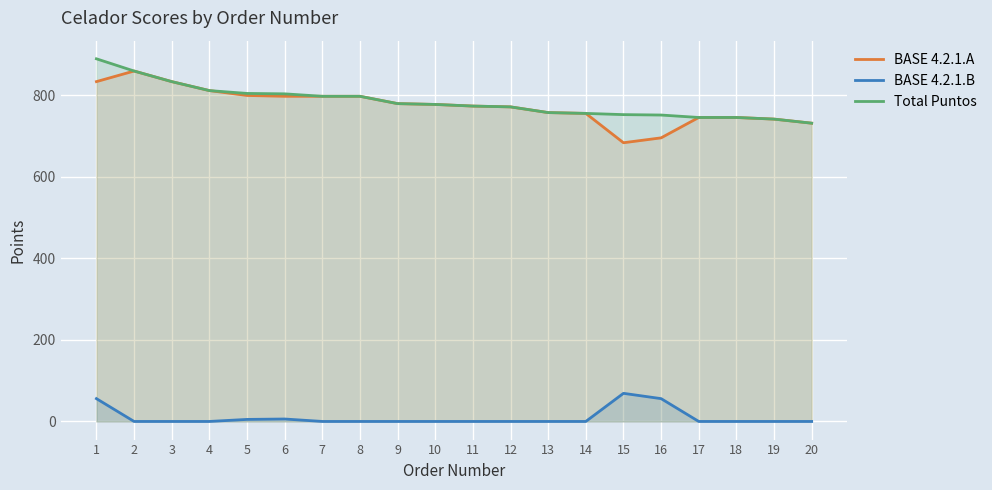

Reading left to right, transcribe all the data shown in this chart.

BASE 4.2.1.A: 834	860	834	812	800	798	798	798	780	778	774	772	758	756	684	696	746	746	742	732
BASE 4.2.1.B: 56	0	0	0	5	6	0	0	0	0	0	0	0	0	69	56	0	0	0	0
Total Puntos: 890	860	834	812	805	804	798	798	780	778	774	772	758	756	753	752	746	746	742	732